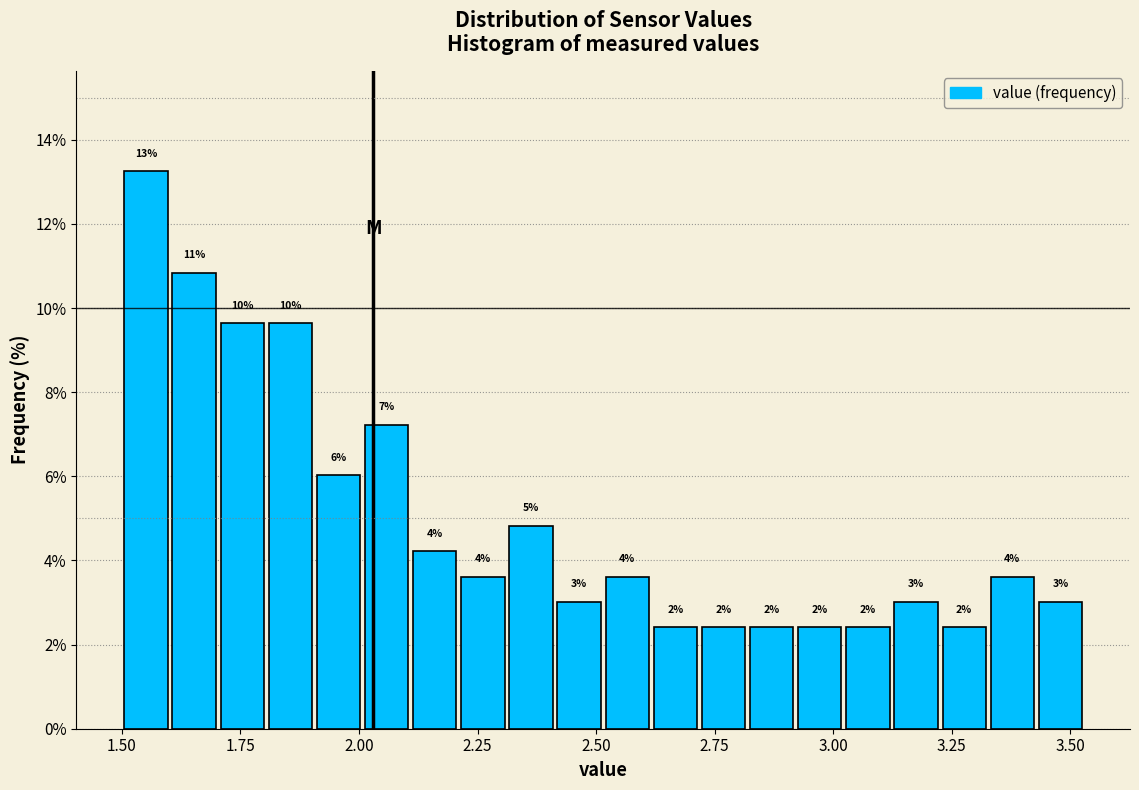

Read against the x-axis, roughly where is the centre of the tallest bar?

1.55